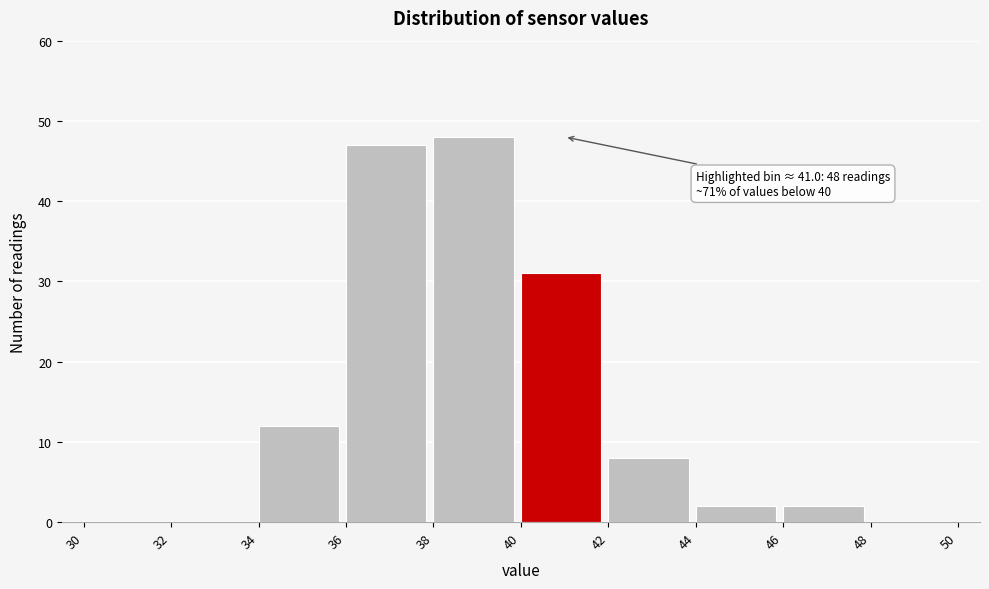

Which range on the x-axis has the tallest bar?

38 to 40